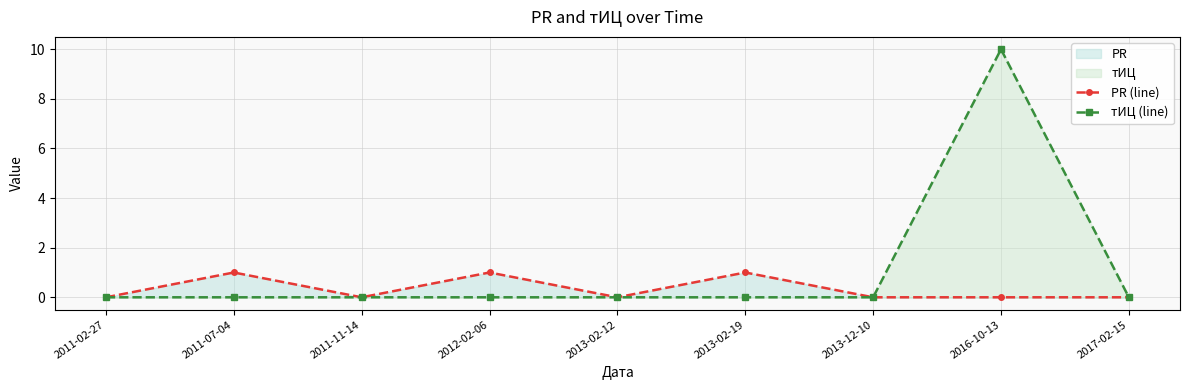

At which label is тИЦ (line) closest to 5?

2011-02-27